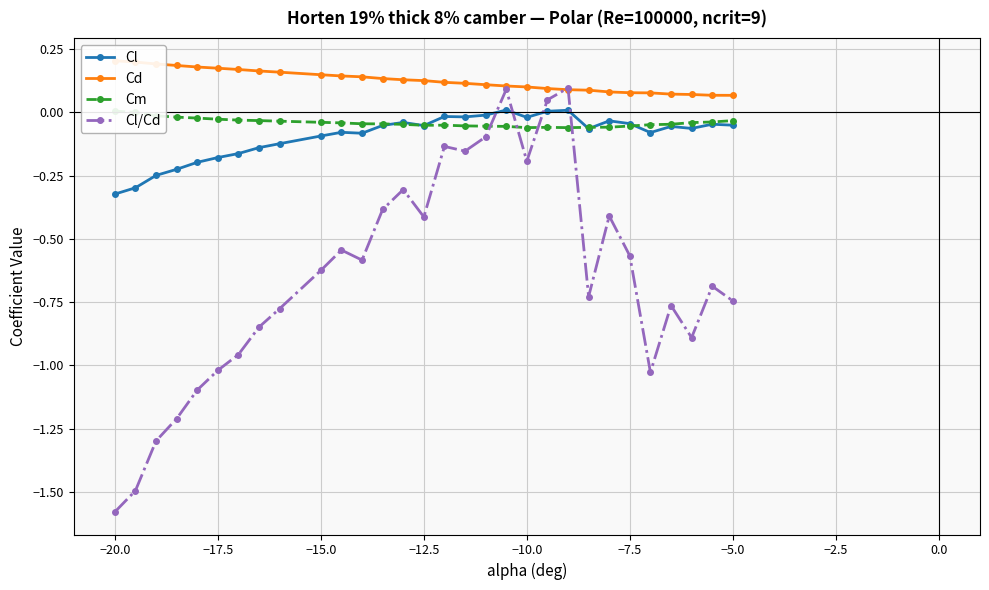

How many series are shown in this chart?

4